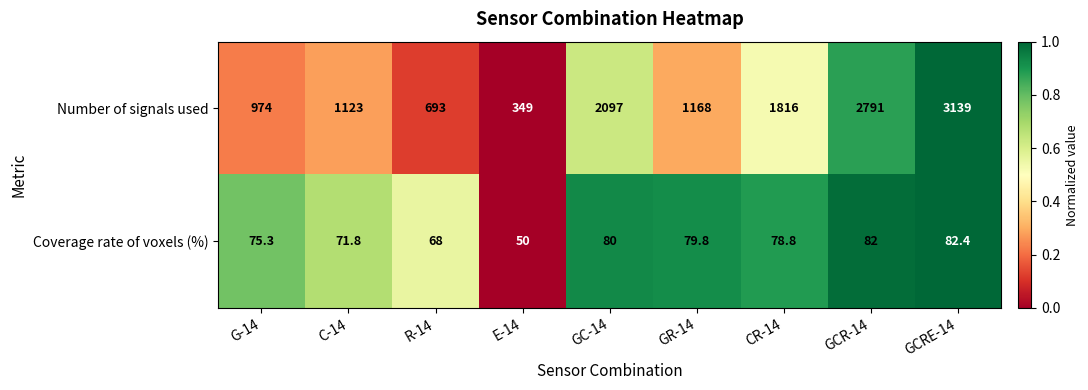

Which series has the largest total across all categories?

Number of signals used